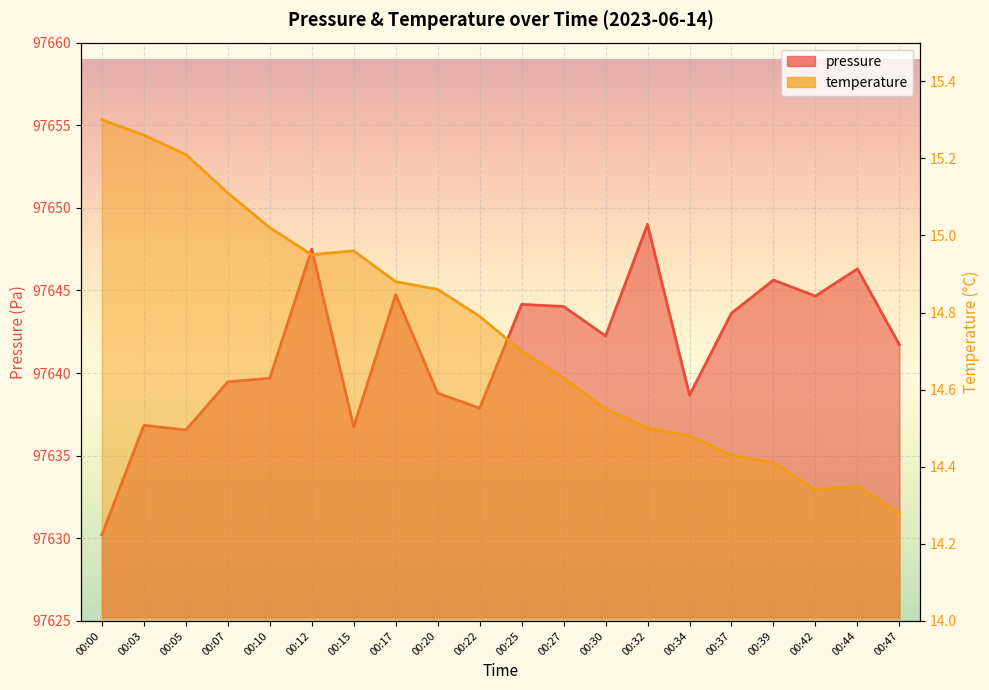

The value of pressure at 00:27 is 51965.4. True or false?

False